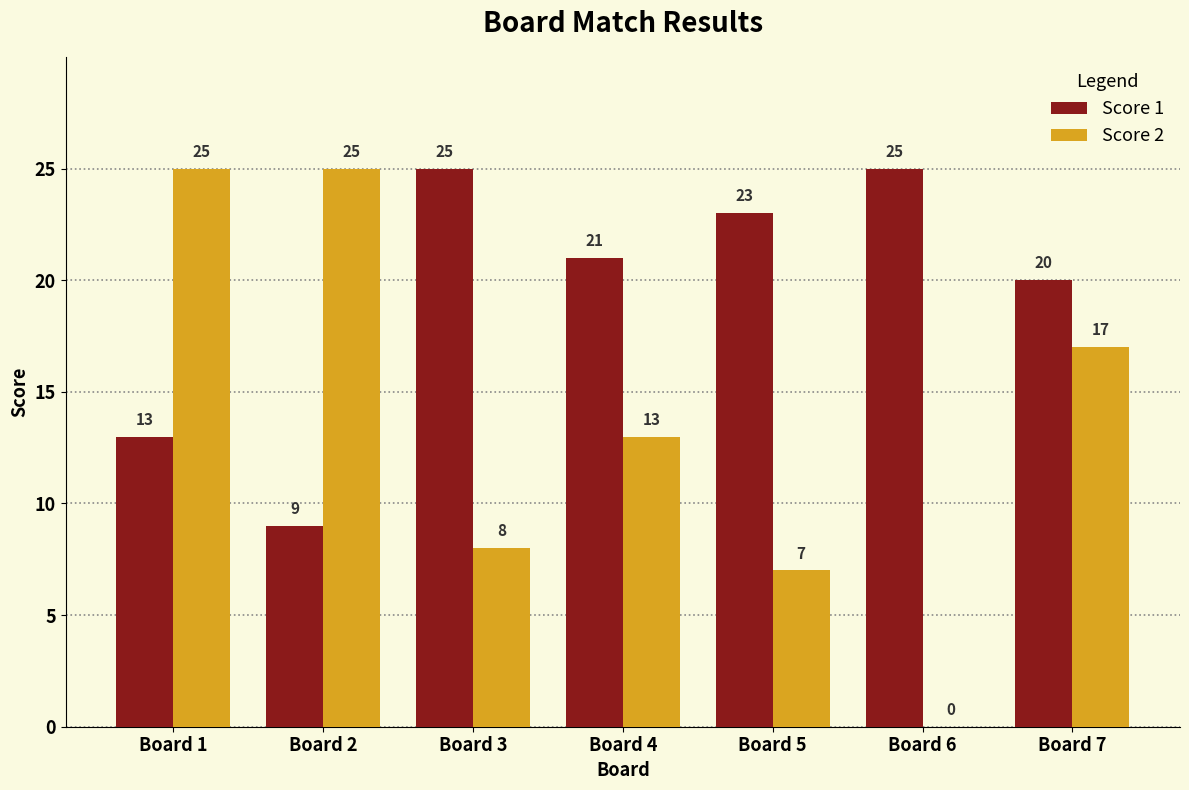

Is it true that Score 2 equals 11 at Board 3?

False